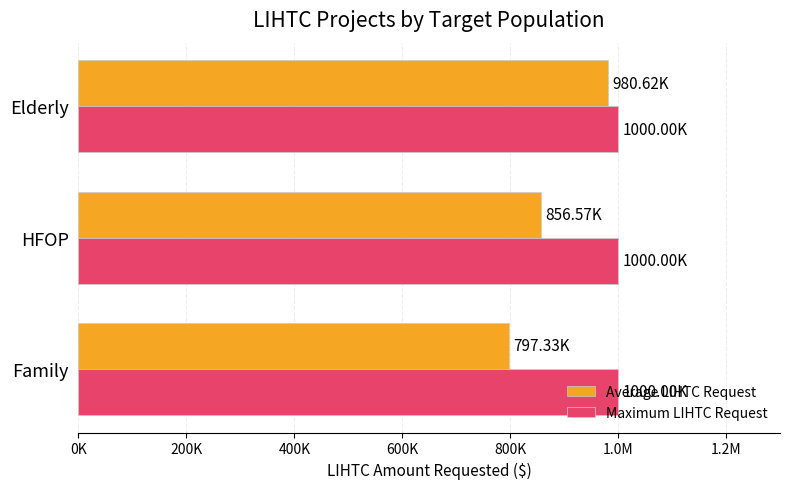

What are all the series names shown in the legend?

Average LIHTC Request, Maximum LIHTC Request